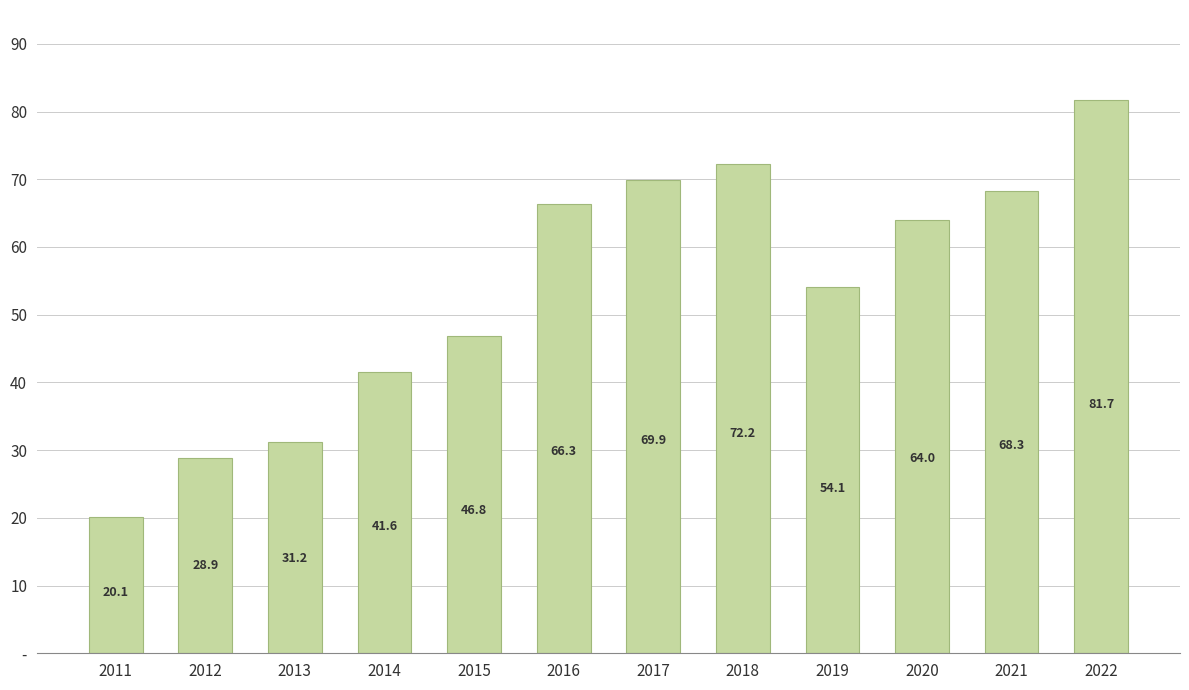

At which category does the chart reach its peak across all series?

2022